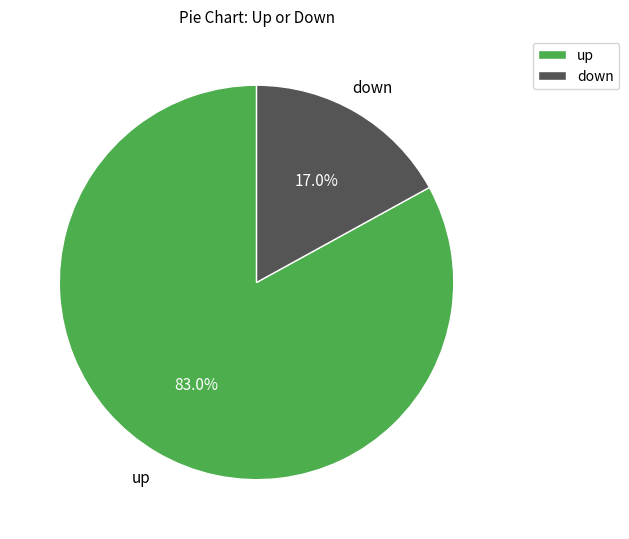

The down slice represents 17% of the pie. True or false?

True